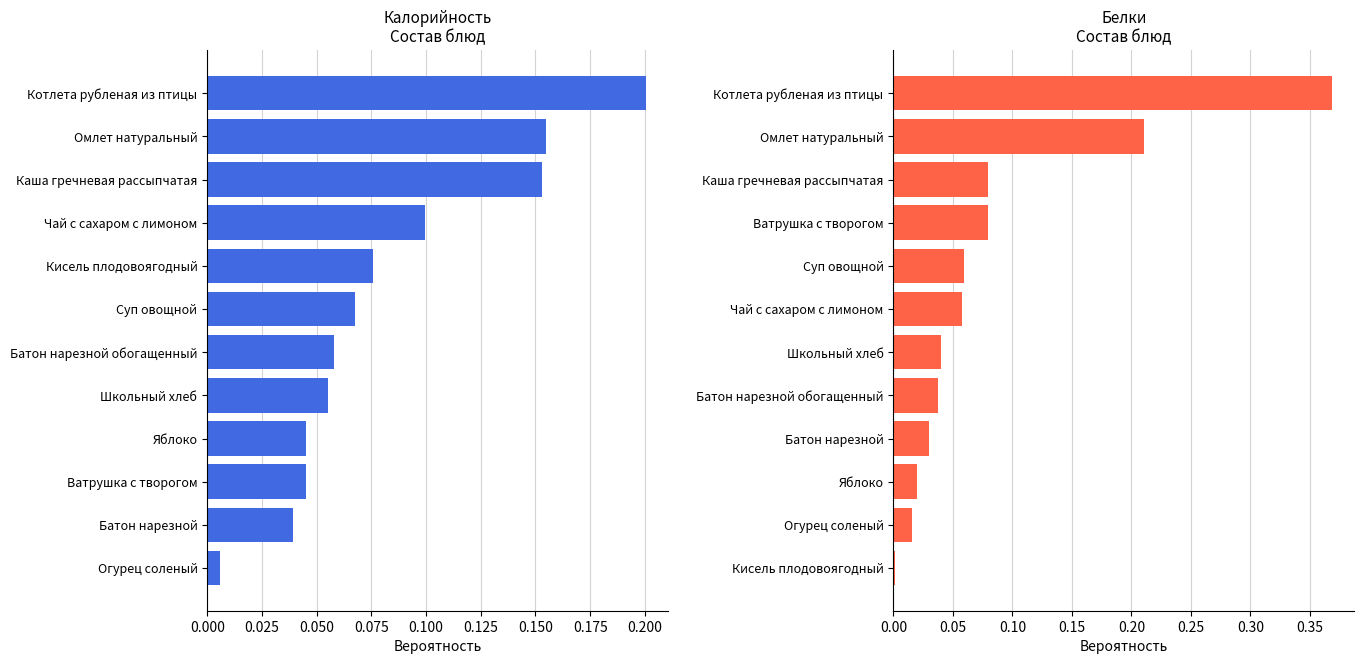

What is the value of the Калорийность bar at the 5th from the left?

0.1